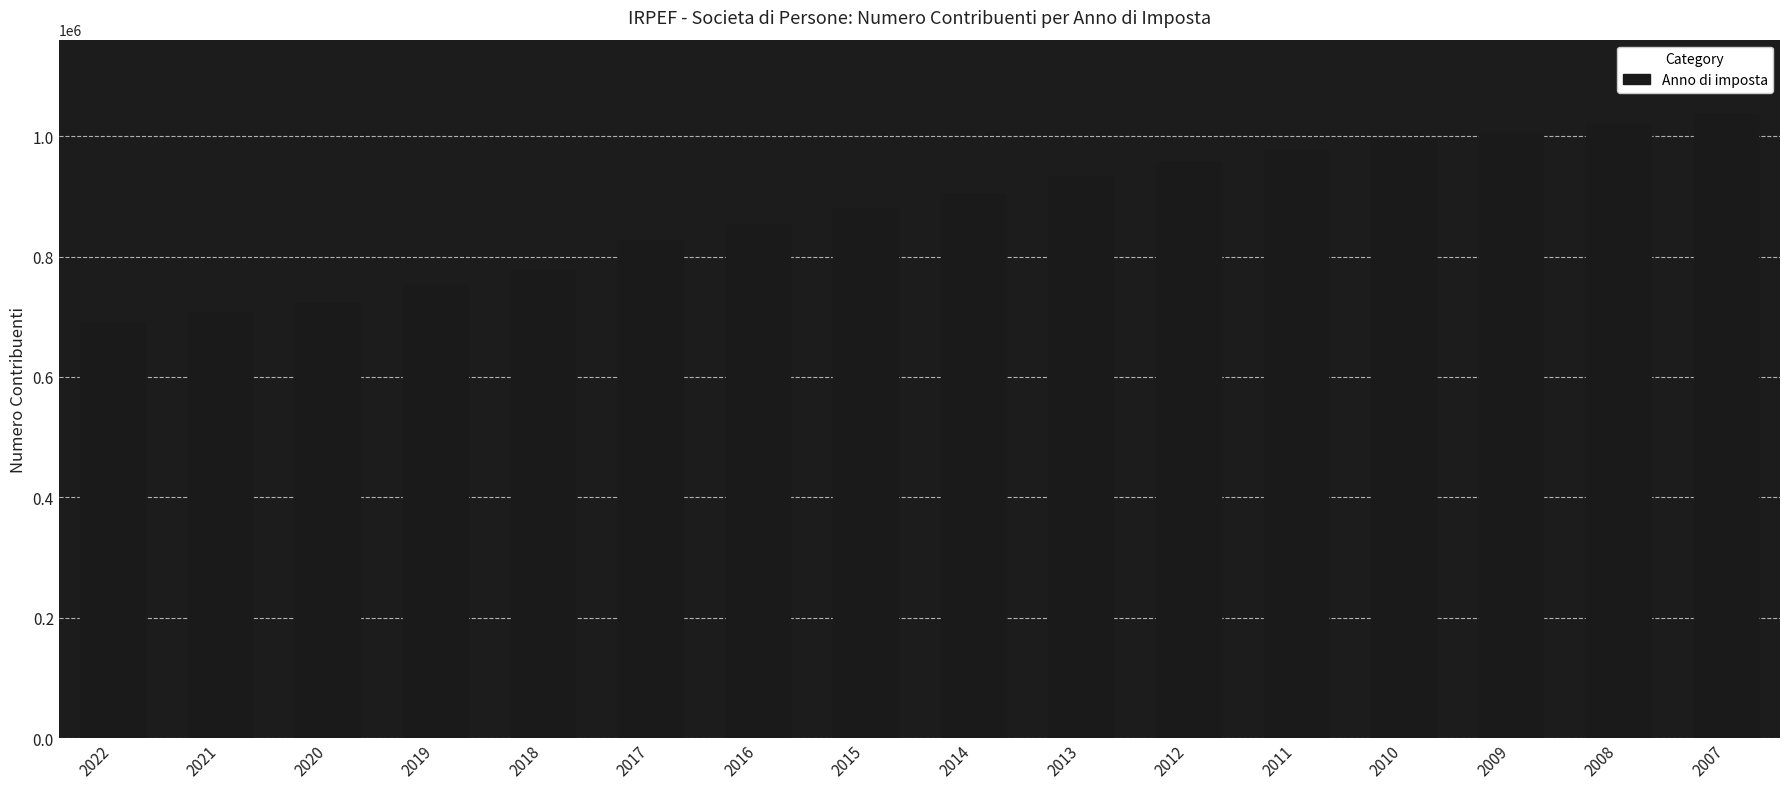

Which label corresponds to the smallest value in the chart?

2022